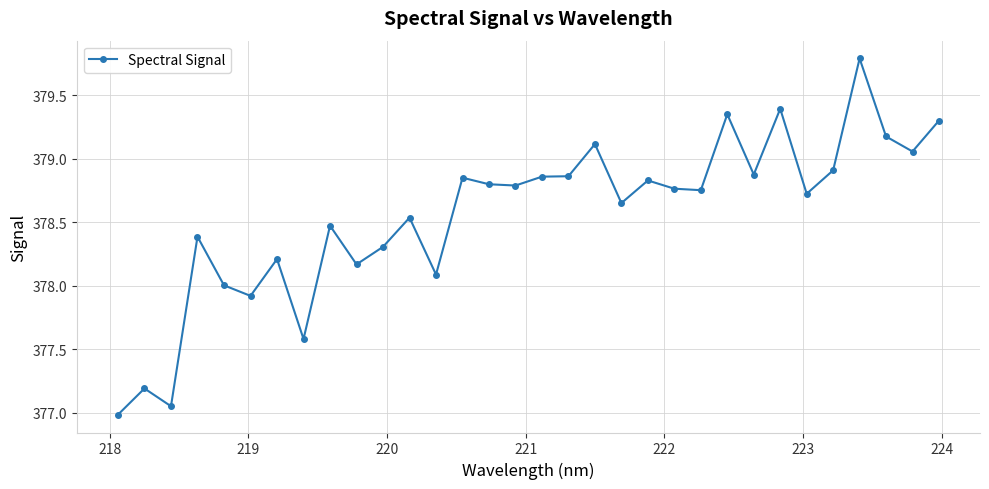

True or false: the data has more than 0 interior local peaks.

True